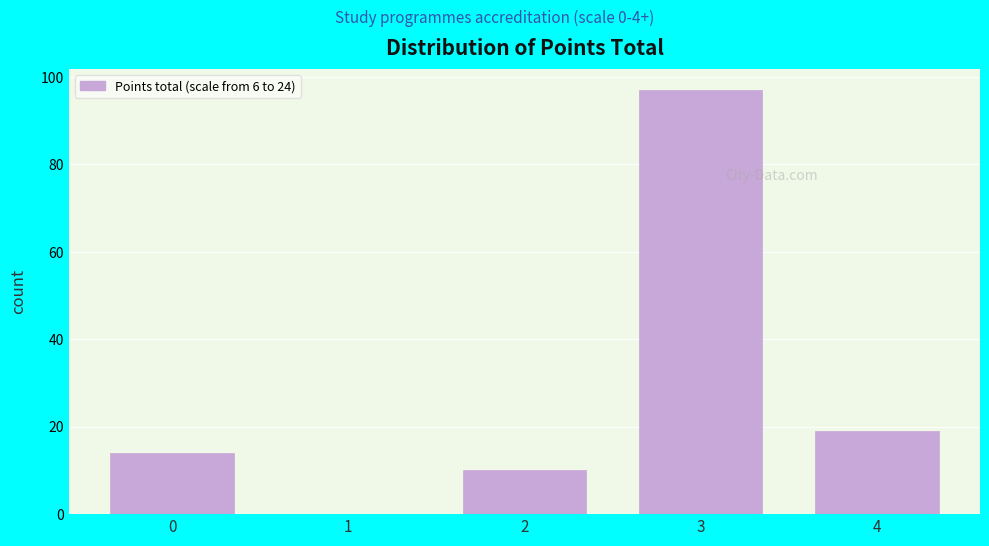

Reading right to left, list all the values displayed in this chart.

4=19	3=97	2=10	1=0	0=14